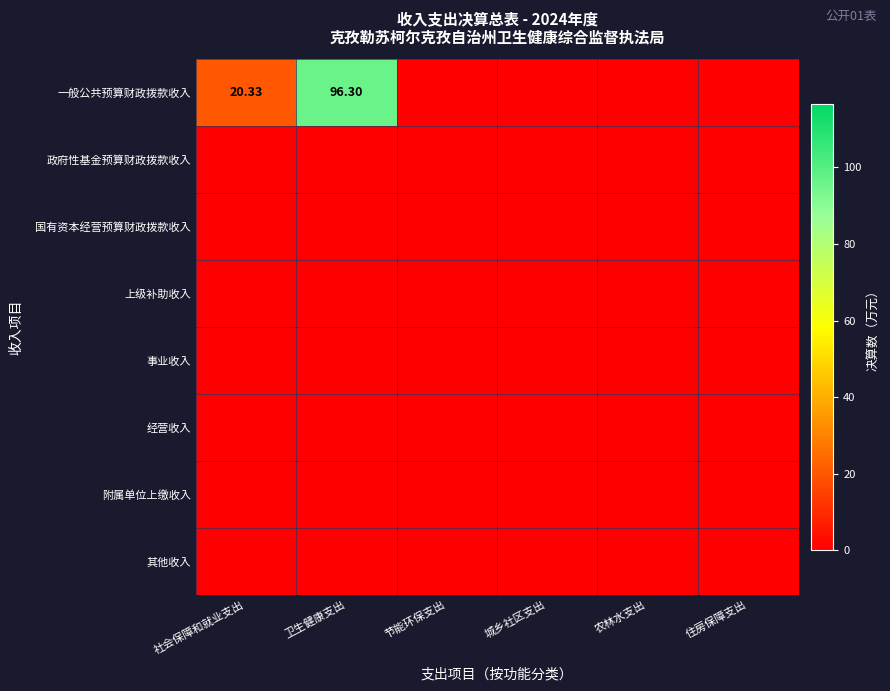

List the series in order of their peak value, highest first.

一般公共预算财政拨款收入, 政府性基金预算财政拨款收入, 国有资本经营预算财政拨款收入, 上级补助收入, 事业收入, 经营收入, 附属单位上缴收入, 其他收入